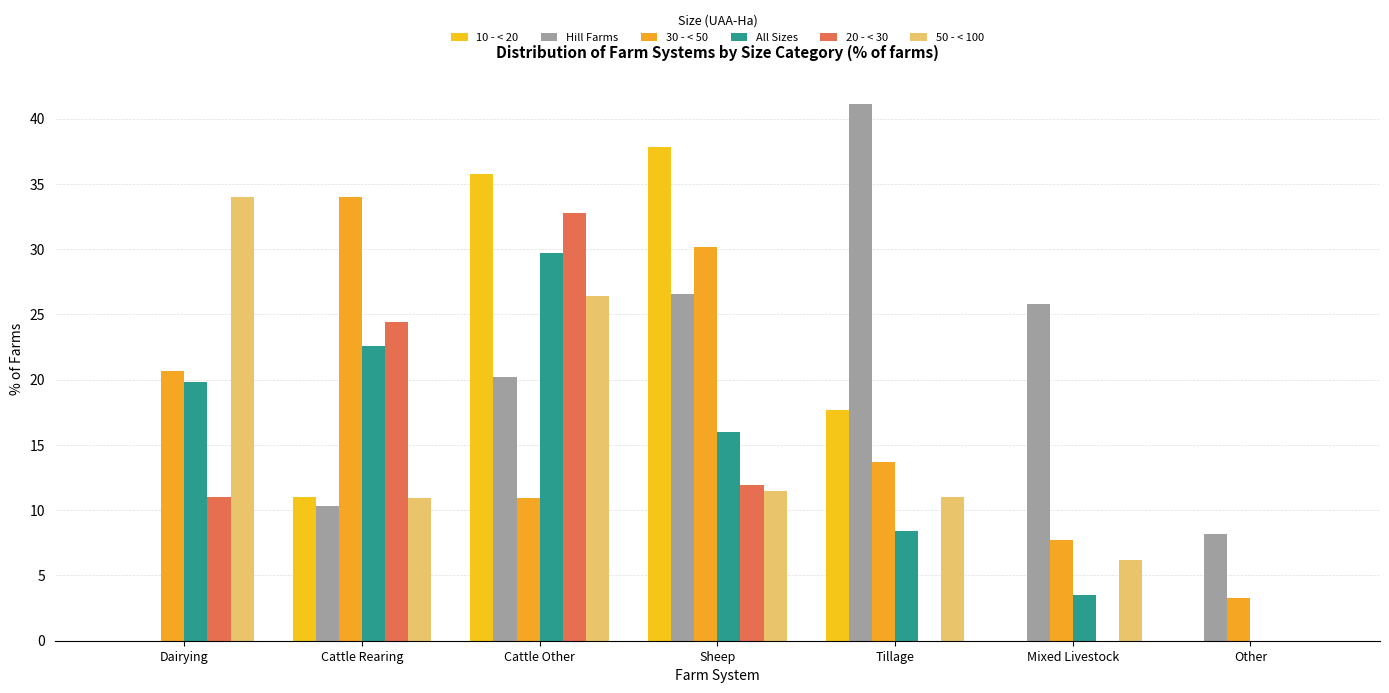

How many series are shown in this chart?

6